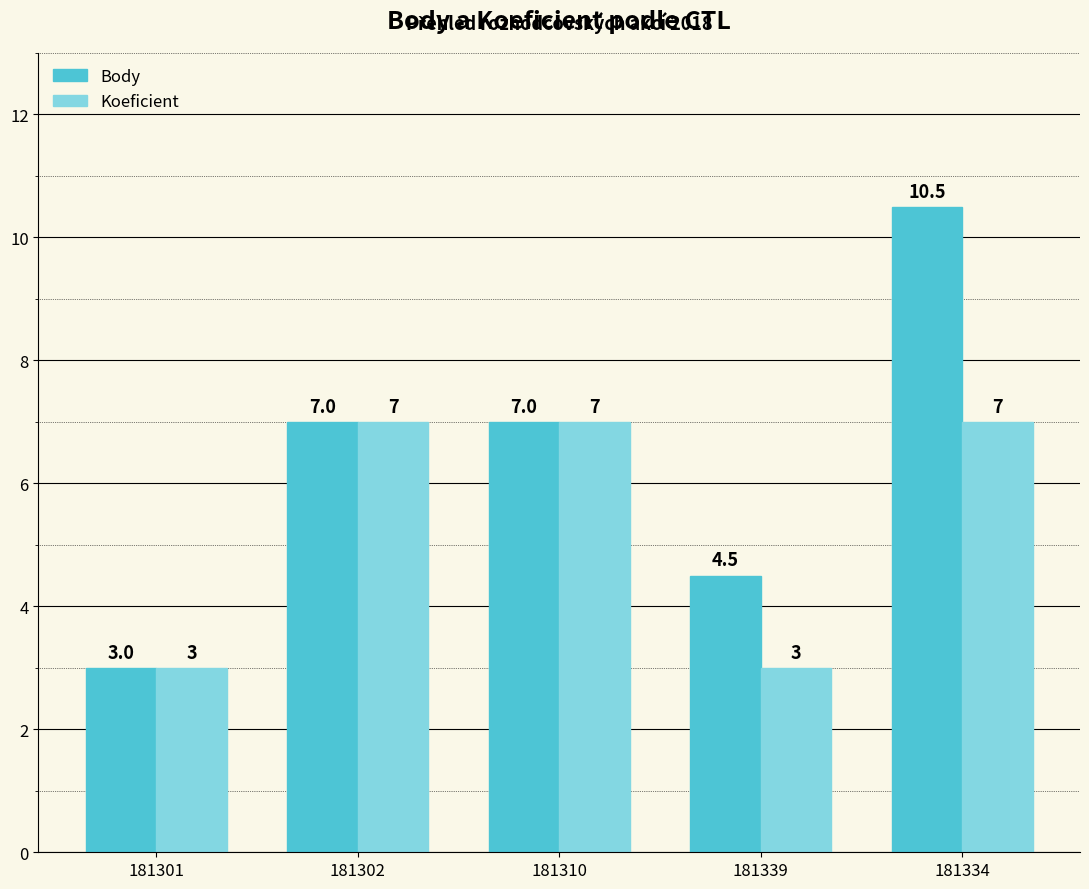

At which category is the sum across all series the highest?

181334